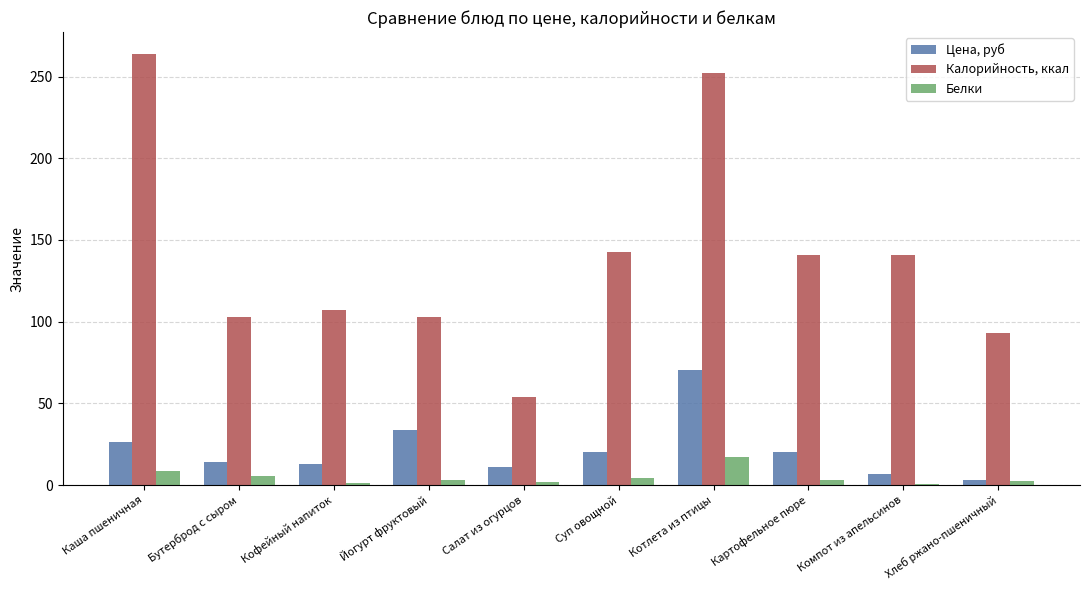

Which series changed the most between Котлета из птицы and Картофельное пюре?

Калорийность, ккал